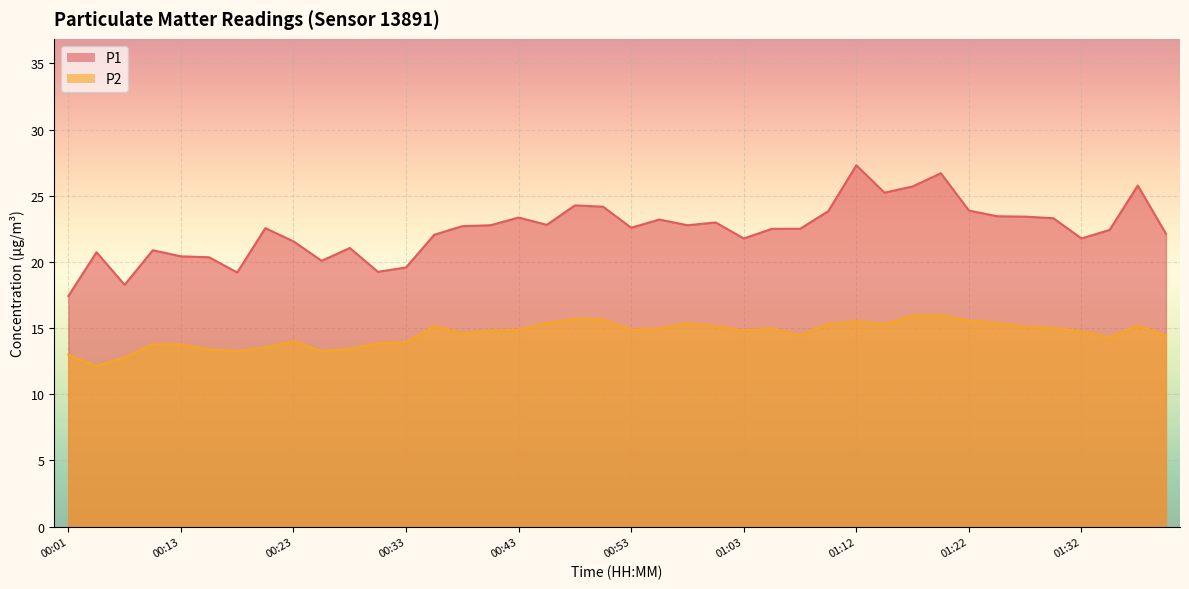

What is the difference between the P1 values at 00:58 and 01:39?

0.6